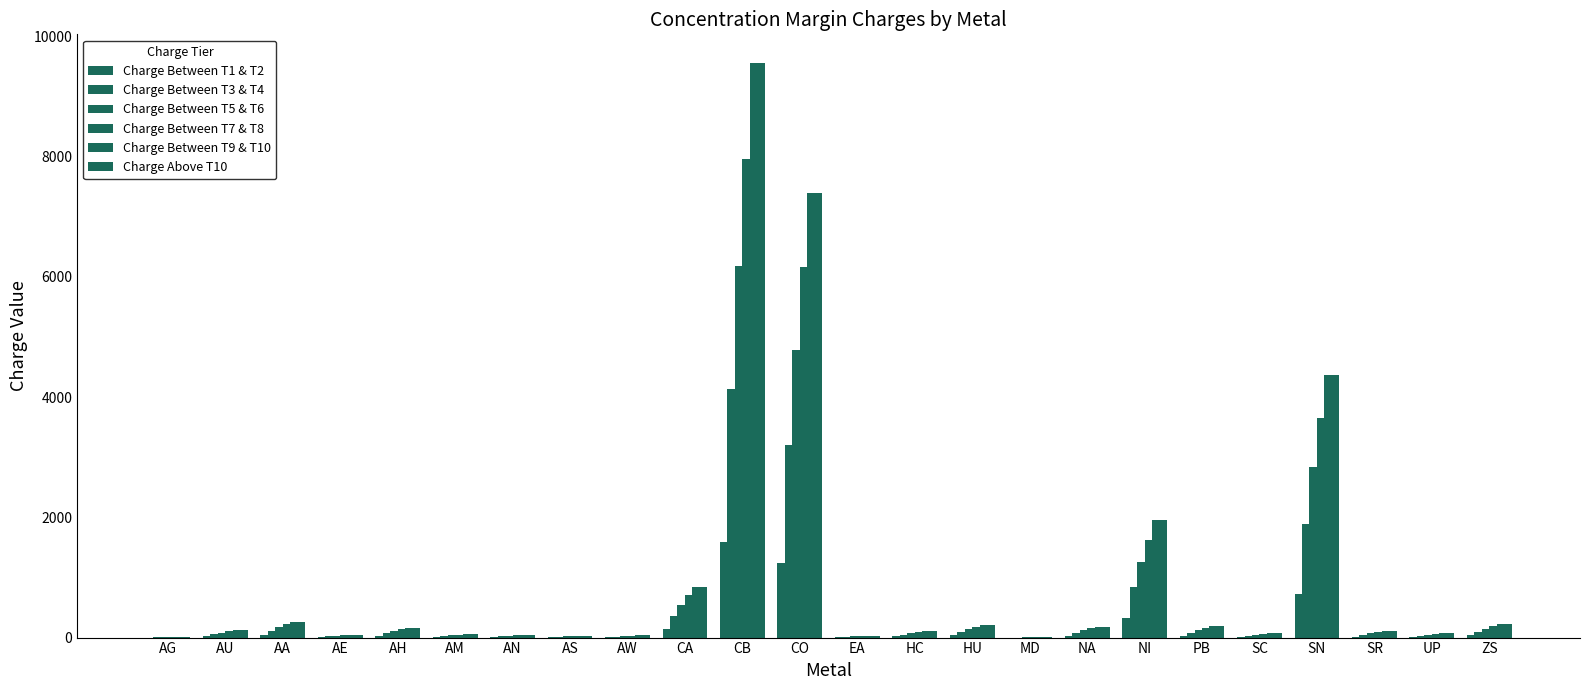

What is the difference between the highest and lowest values at AS?

28.0